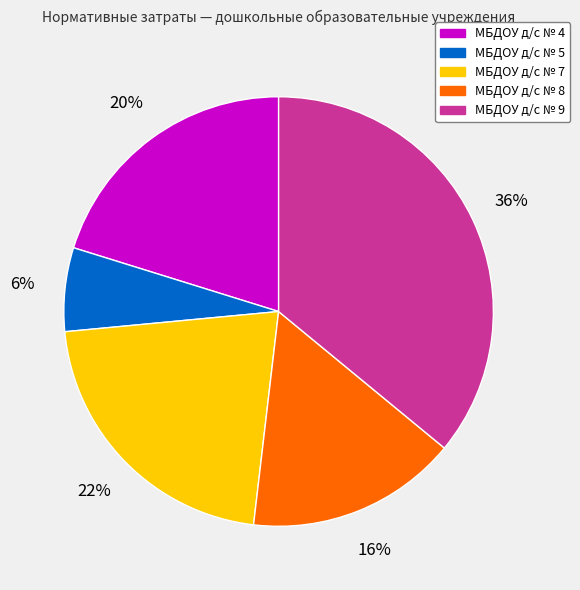

To the nearest percent, what is the average slice percentage?

20%